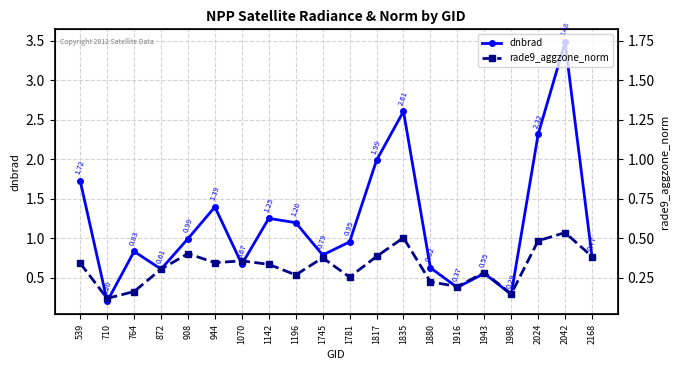

What is the value of the dnbrad point at the 14th from the left?

0.6